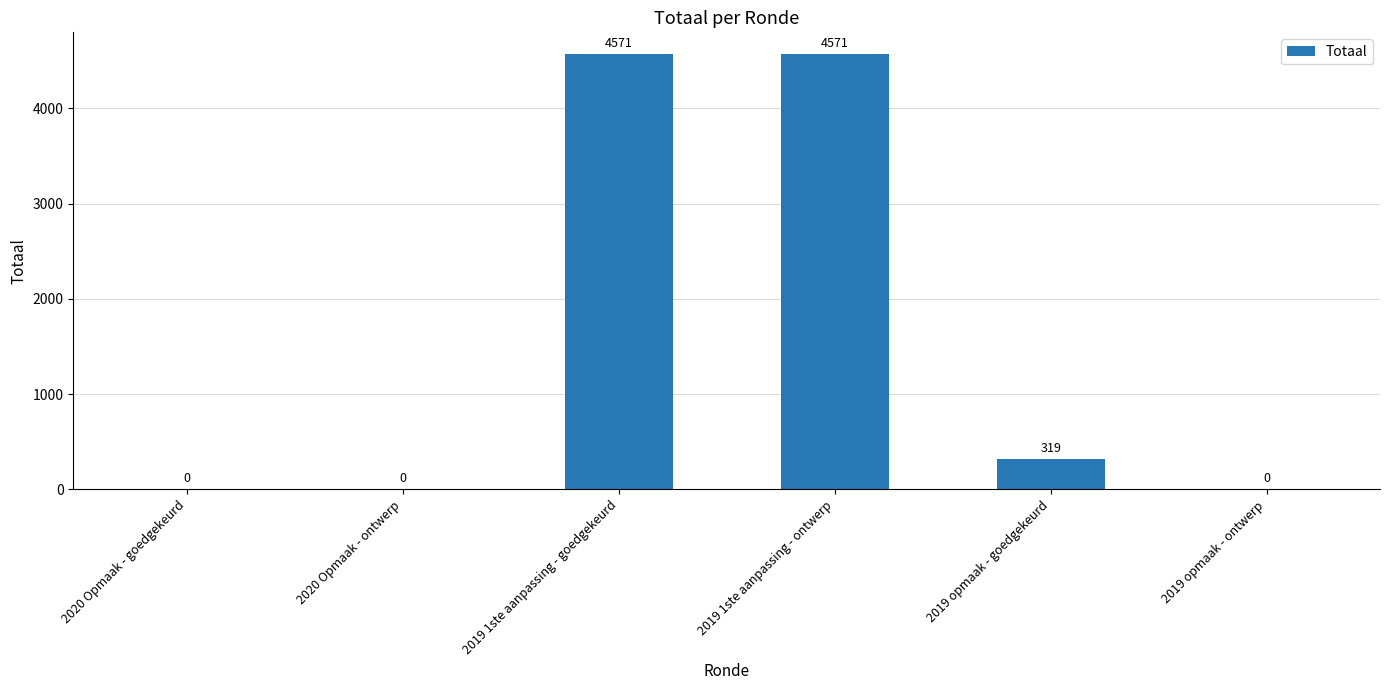

How many values are above zero?

3